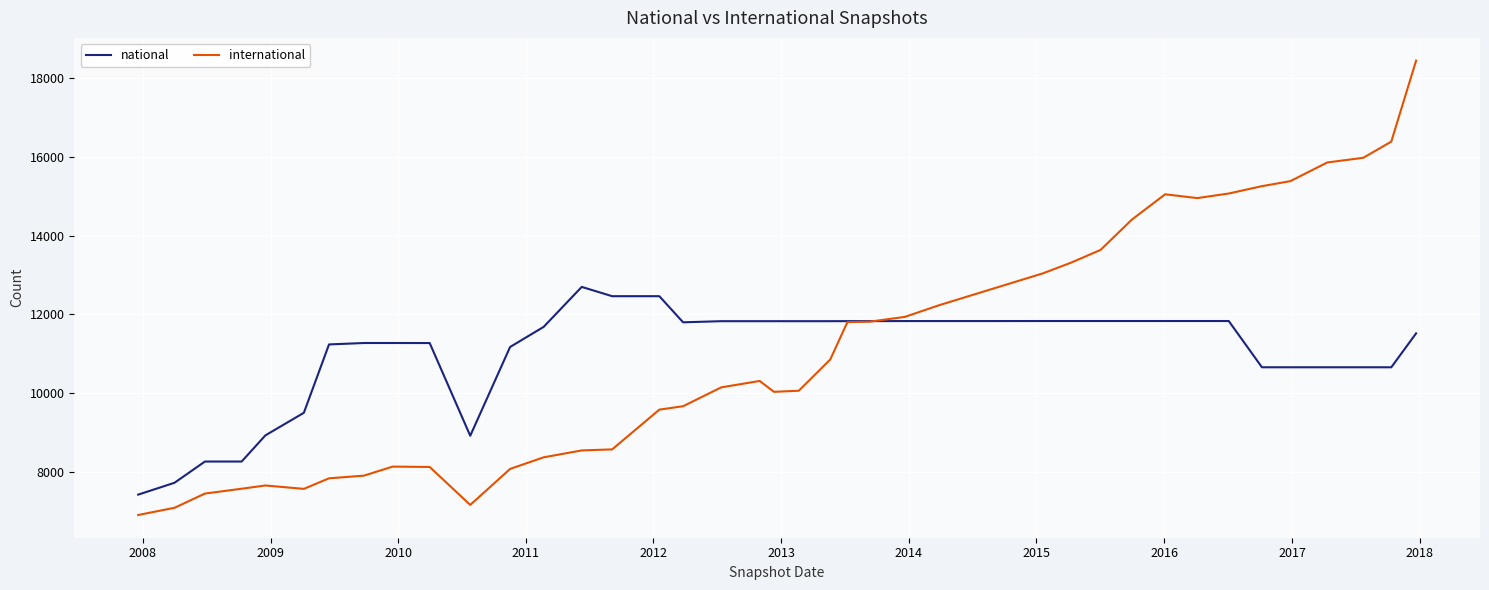

How many distinct data groups are displayed?

2